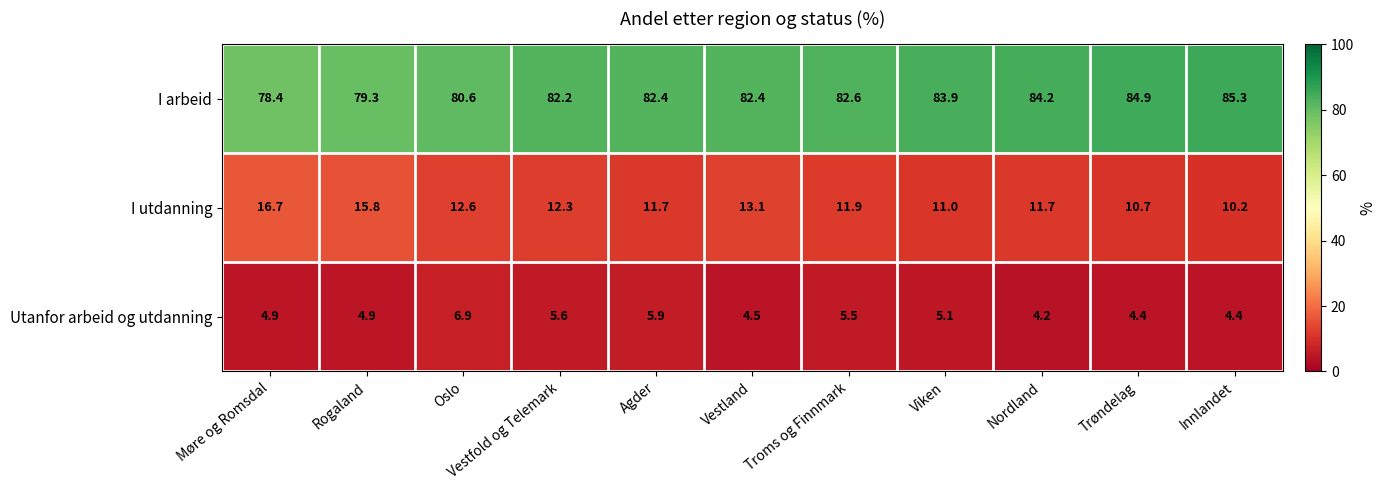

Count the number of categories in the chart.

11